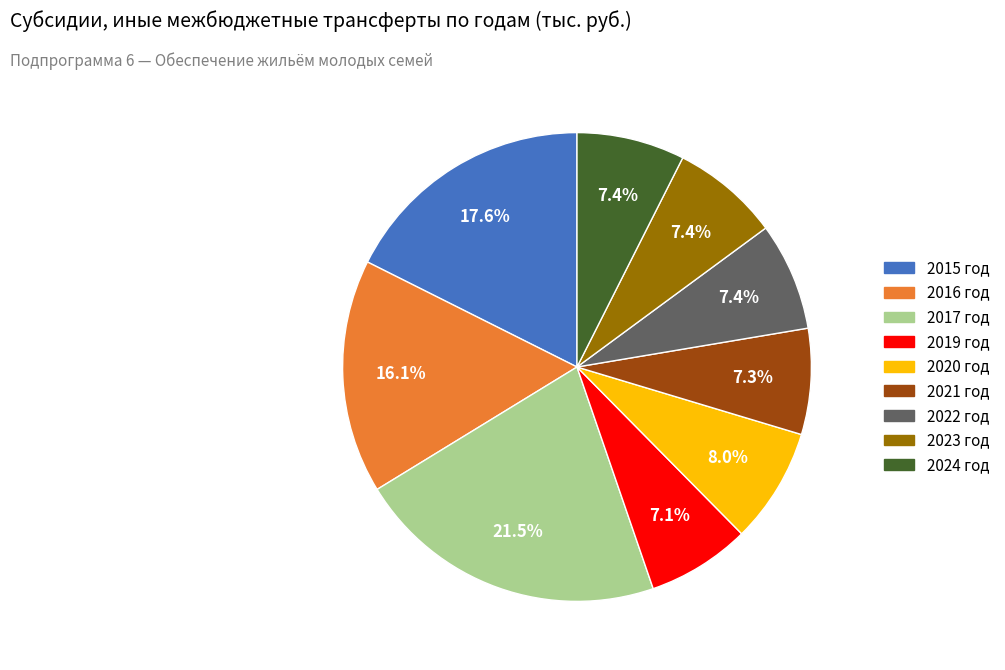

Is the sum of 2017 год and 2015 год greater than half?

No